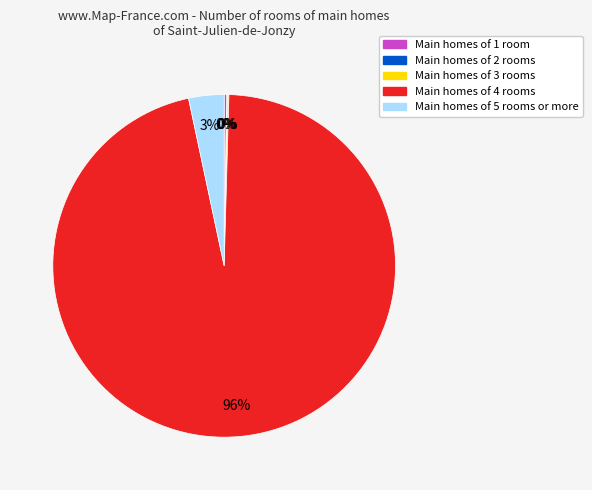

To the nearest percent, what is the average slice percentage?

20%